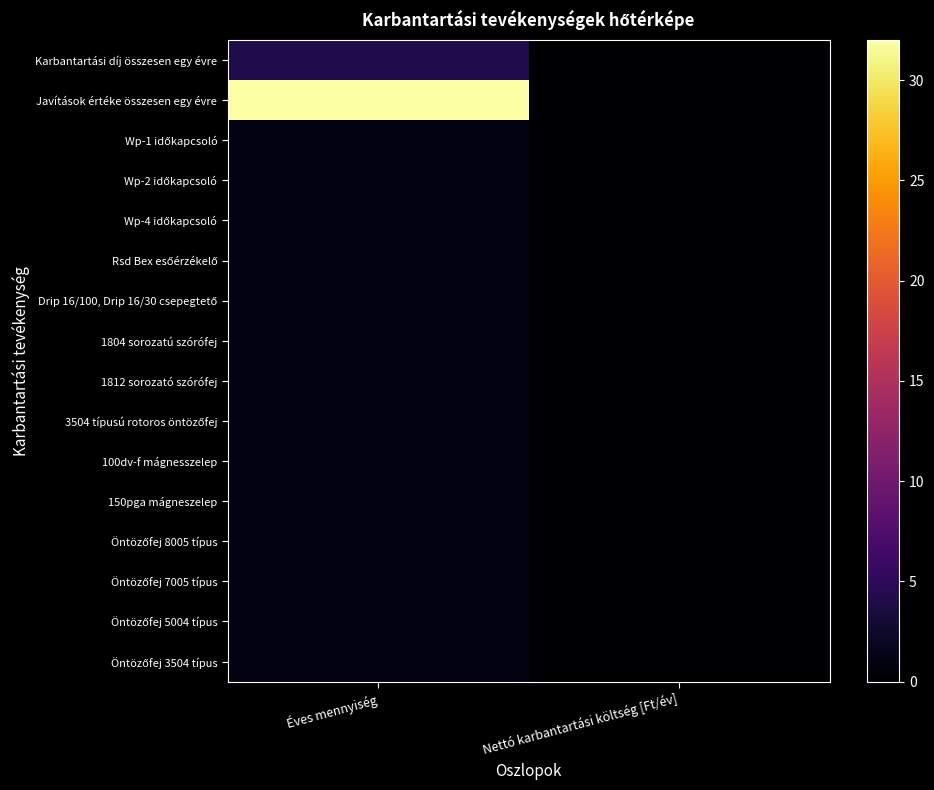

At Éves mennyiség, list the series in order from largest to smallest.

Javítások értéke összesen egy évre, Karbantartási díj összesen egy évre, Wp-1 időkapcsoló, Wp-2 időkapcsoló, Wp-4 időkapcsoló, Rsd Bex esőérzékelő, Drip 16/100, Drip 16/30 csepegtető, 1804 sorozatú szórófej, 1812 sorozató szórófej, 3504 típusú rotoros öntözőfej, 100dv-f mágnesszelep, 150pga mágneszelep, Öntözőfej 8005 típus, Öntözőfej 7005 típus, Öntözőfej 5004 típus, Öntözőfej 3504 típus